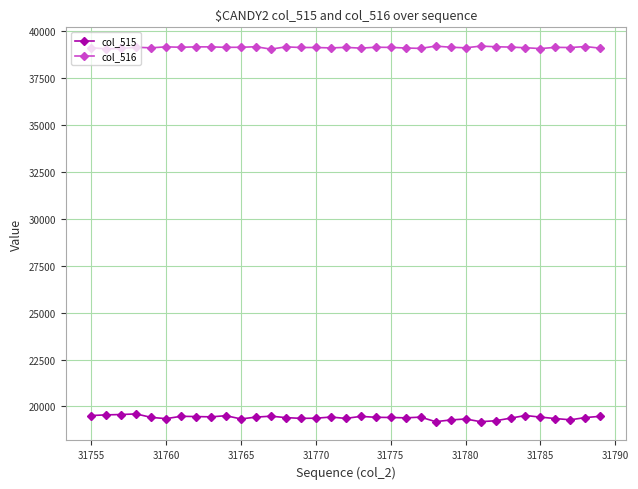

At how many categories does at least one series exceed 37849?

35